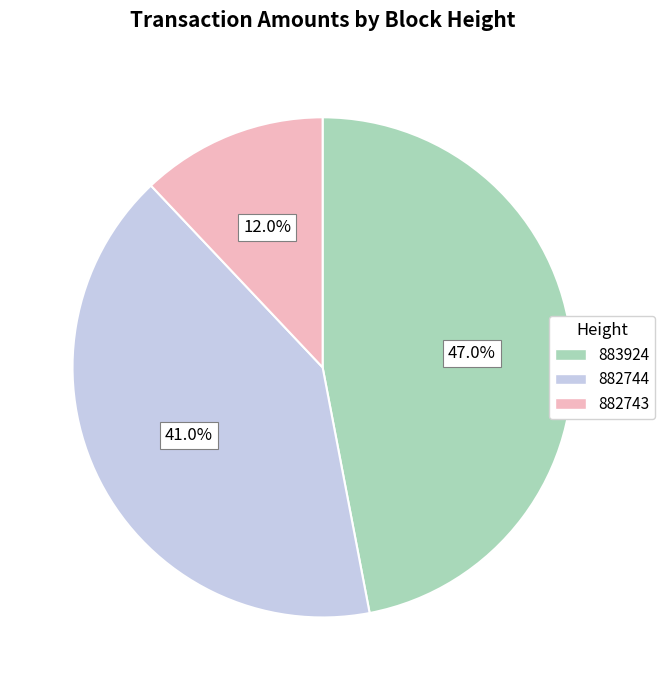

Between 882743 and 883924, which is larger?

883924